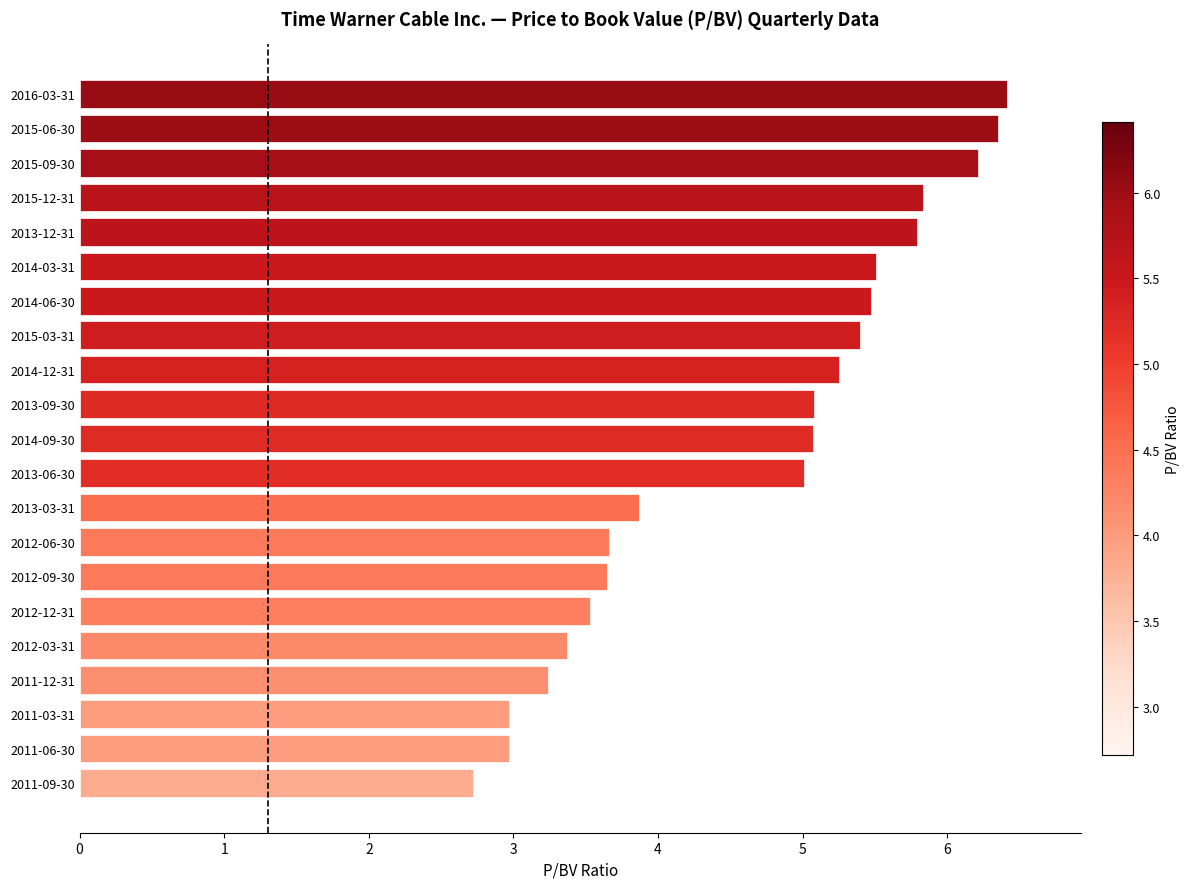

Is it true that the value at 2012-09-30 is 3.6?

True